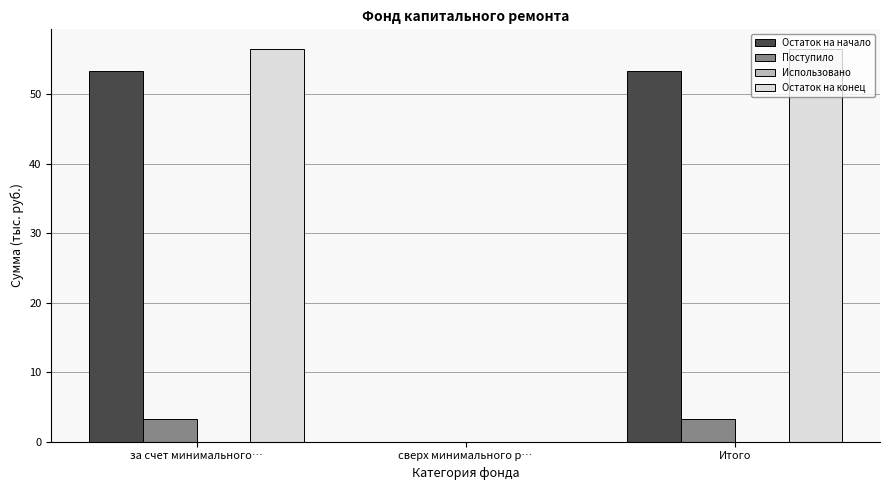

Reading left to right, what are all the values shown in this chart?

Остаток на начало: за счет минимального…=53.3	сверх минимального р…=0.0	Итого=53.3
Поступило: за счет минимального…=3.2	сверх минимального р…=0.0	Итого=3.2
Остаток на конец: за счет минимального…=56.5	сверх минимального р…=0.0	Итого=56.5